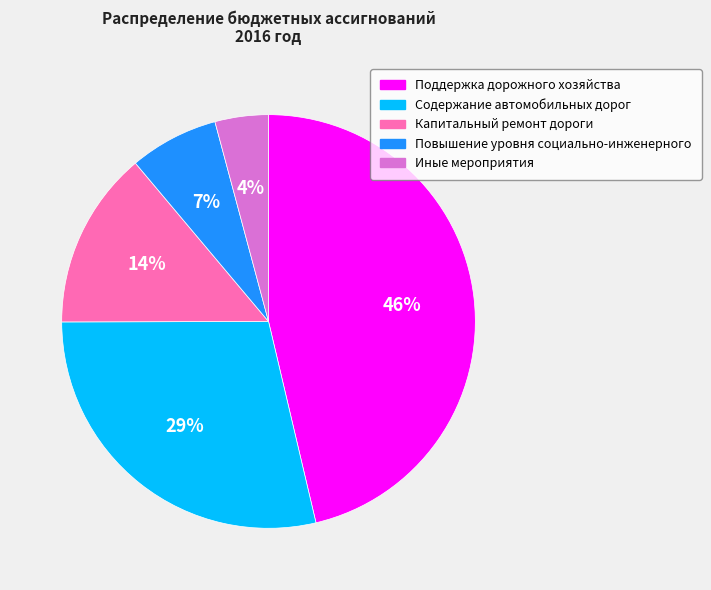

Rank the categories by value from lowest to highest.

Иные мероприятия, Повышение уровня социально-инженерного, Капитальный ремонт дороги, Содержание автомобильных дорог, Поддержка дорожного хозяйства